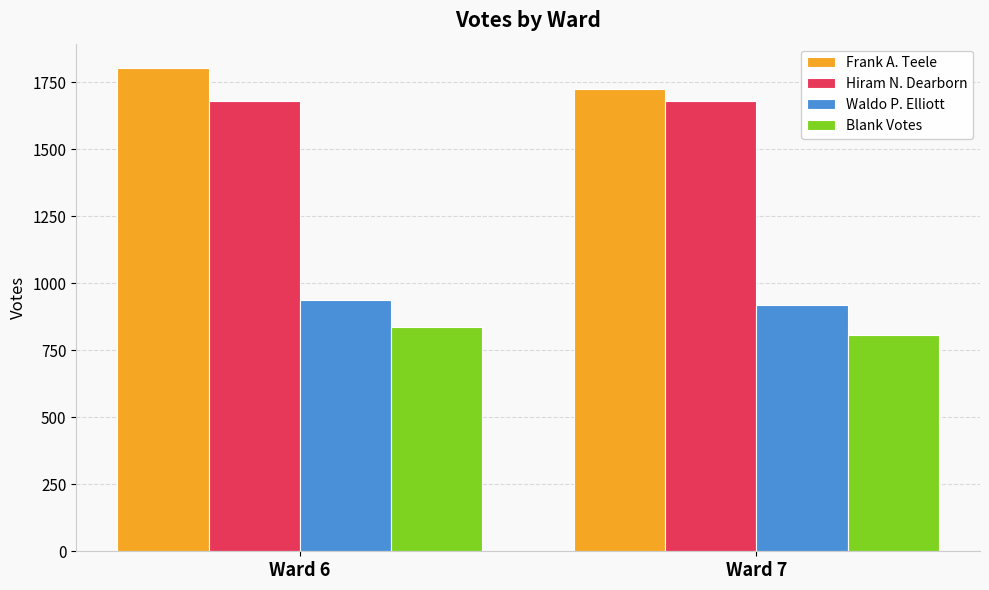

Which series has the largest range (max minus min)?

Frank A. Teele